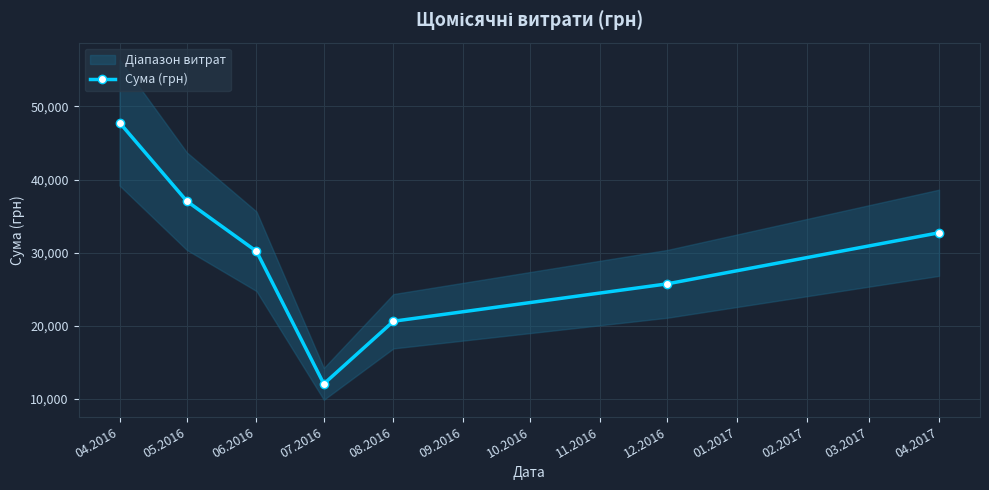

True or false: the data has more than 0 interior local peaks.

False